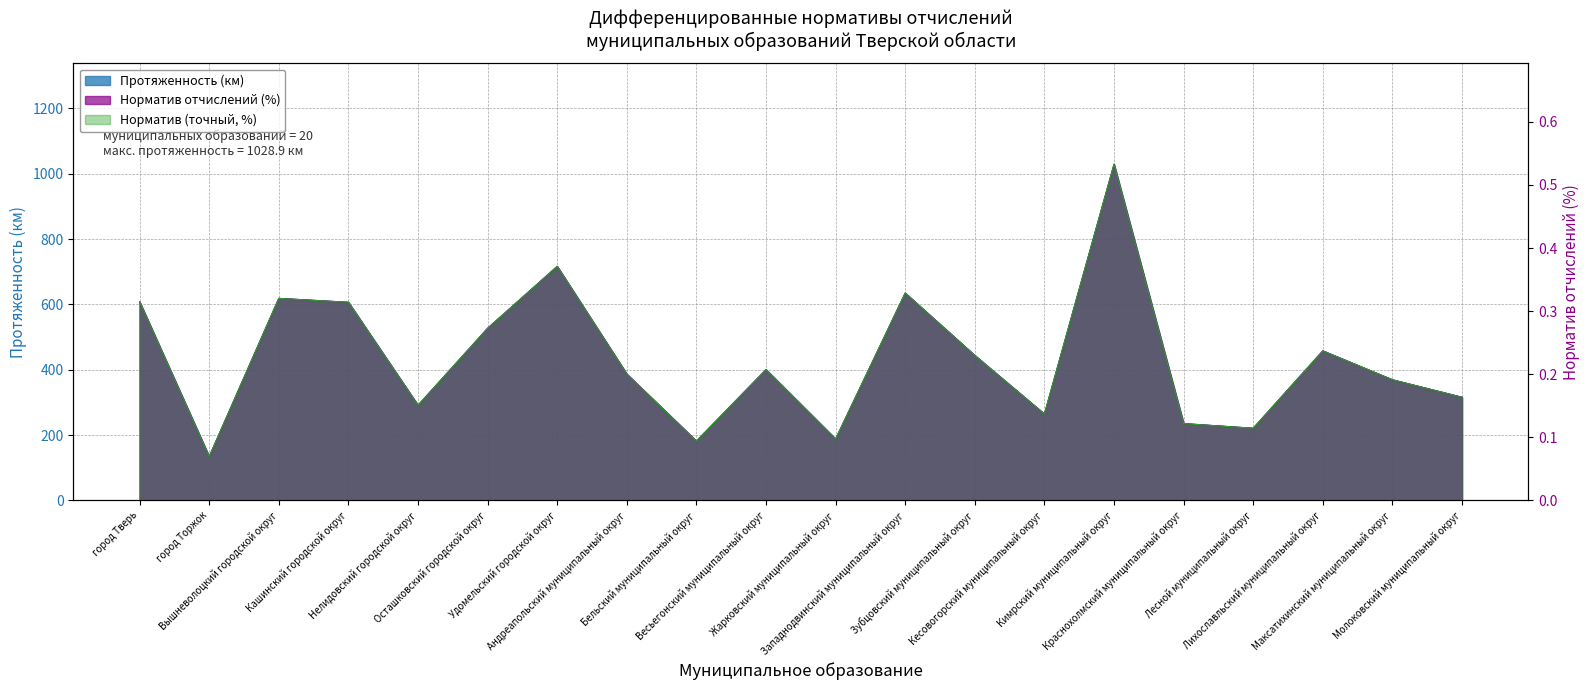

What is the maximum value shown in the chart?

1028.9